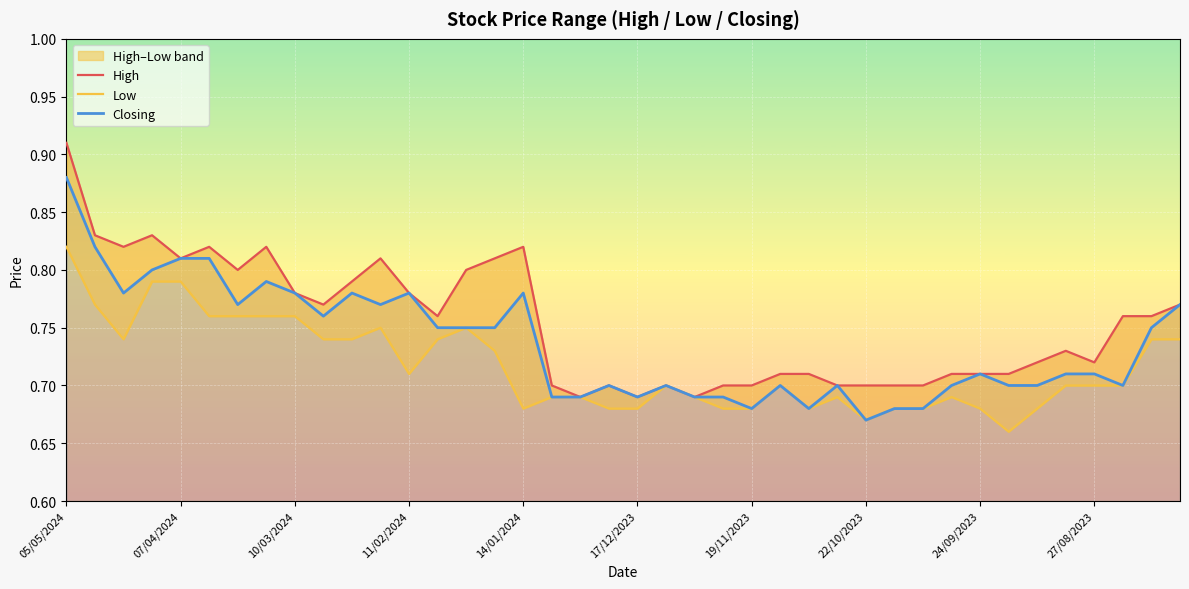

What is the difference between the second highest and minimum values in the Closing series?

0.1